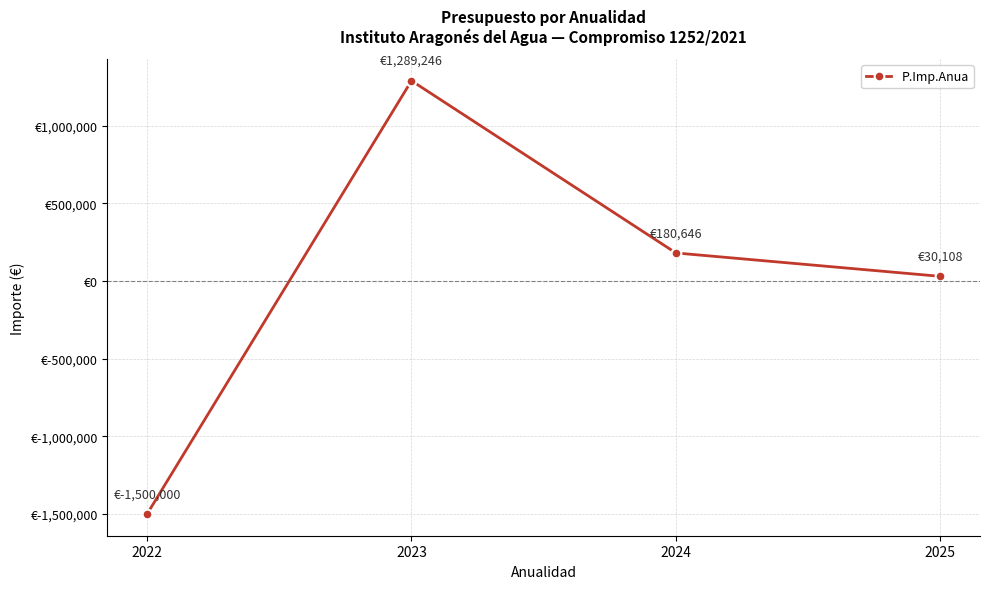

Is this an area chart (filled region under the line)?

No